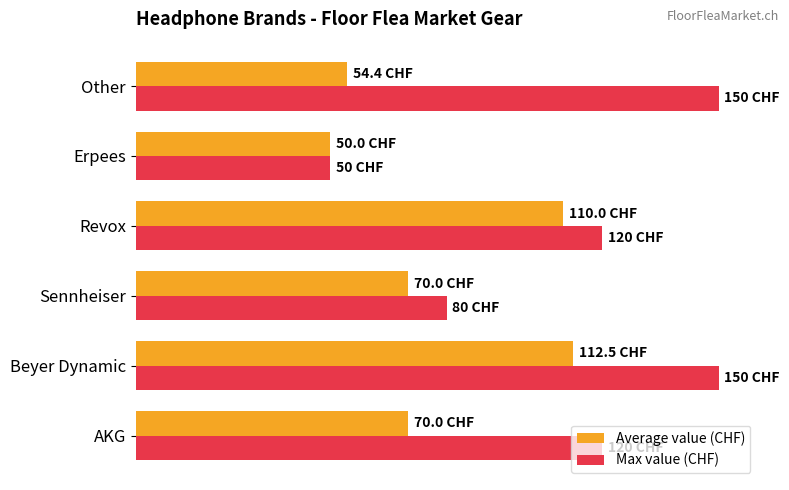

At which category does the chart reach its minimum across all series?

Erpees